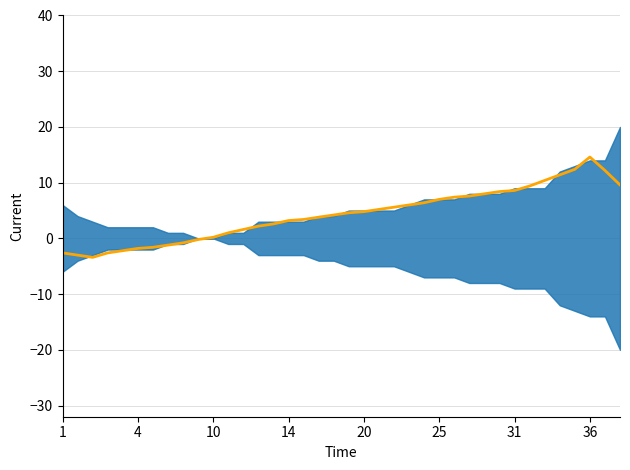

At which label does the data first exceed 4?

18